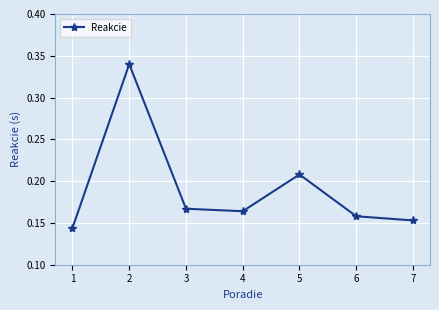

Which category has the highest value across all series?

2